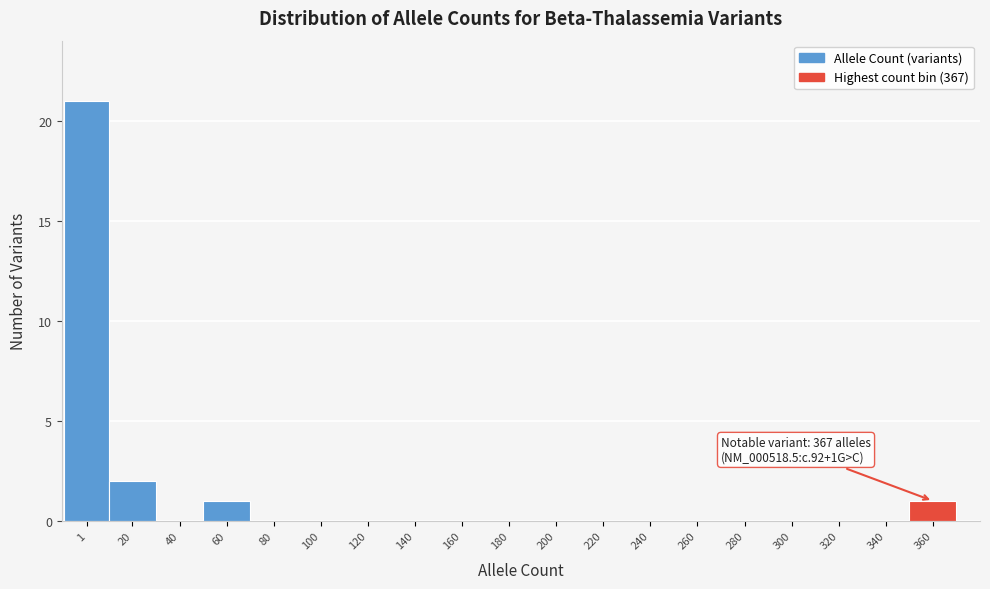

Reading left to right, list all the values displayed in this chart.

1=21	20=2	40=0	60=1	80=0	100=0	120=0	140=0	160=0	180=0	200=0	220=0	240=0	260=0	280=0	300=0	320=0	340=0	360=1